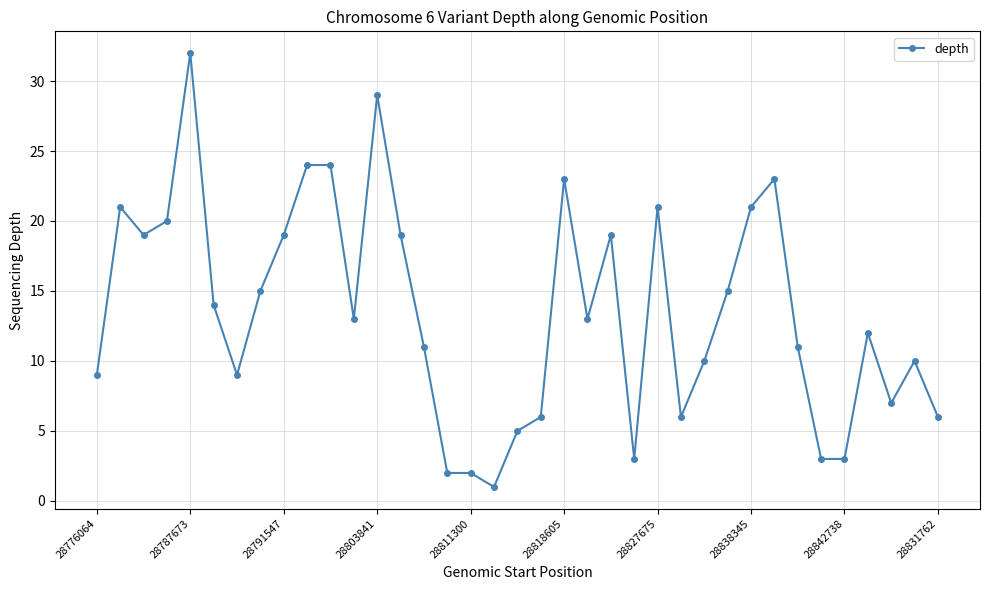

What is the difference between the second highest and minimum values?

28